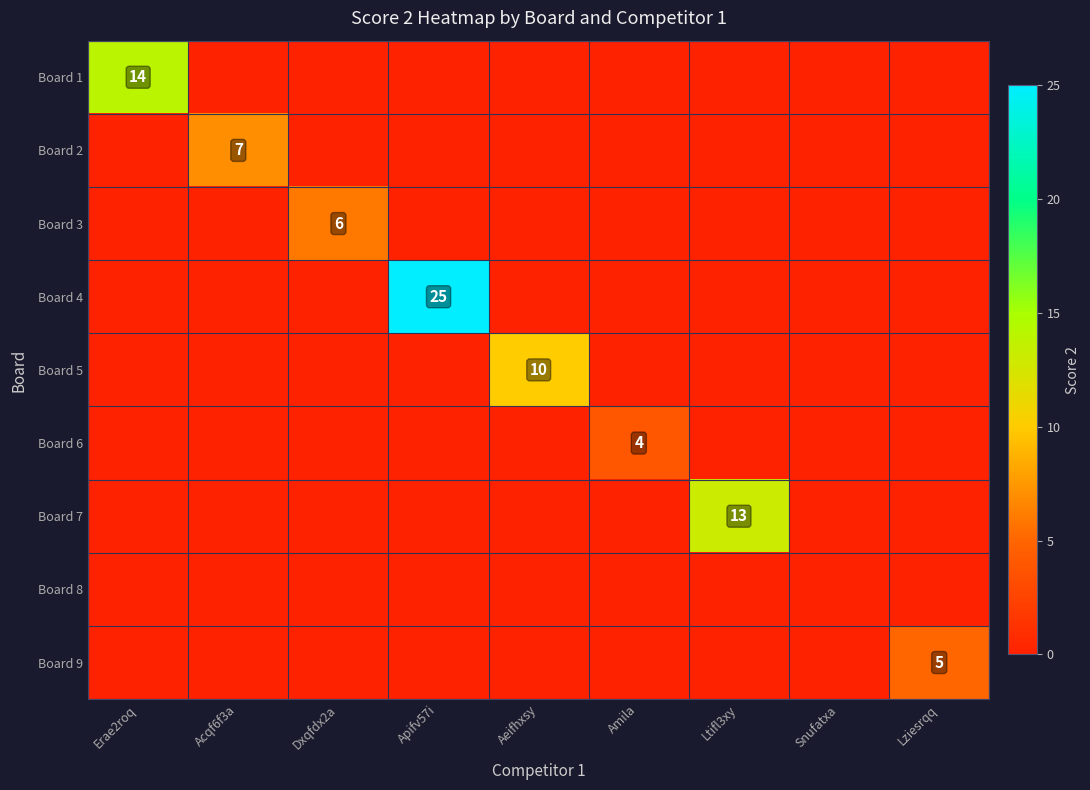

Where is Board 5 nearest to the value 5?

Erae2roq